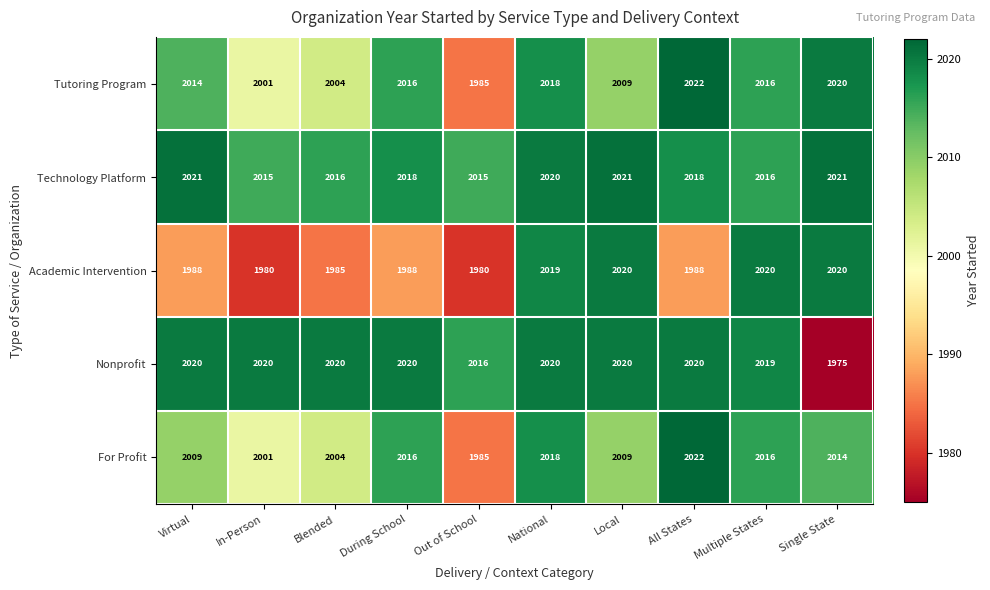

Which series changed the most between Virtual and Local?

Academic Intervention